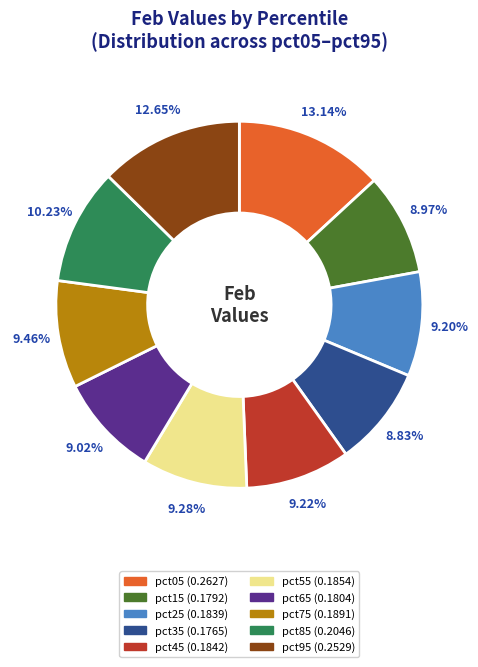

The pct25 slice represents 9% of the pie. True or false?

True